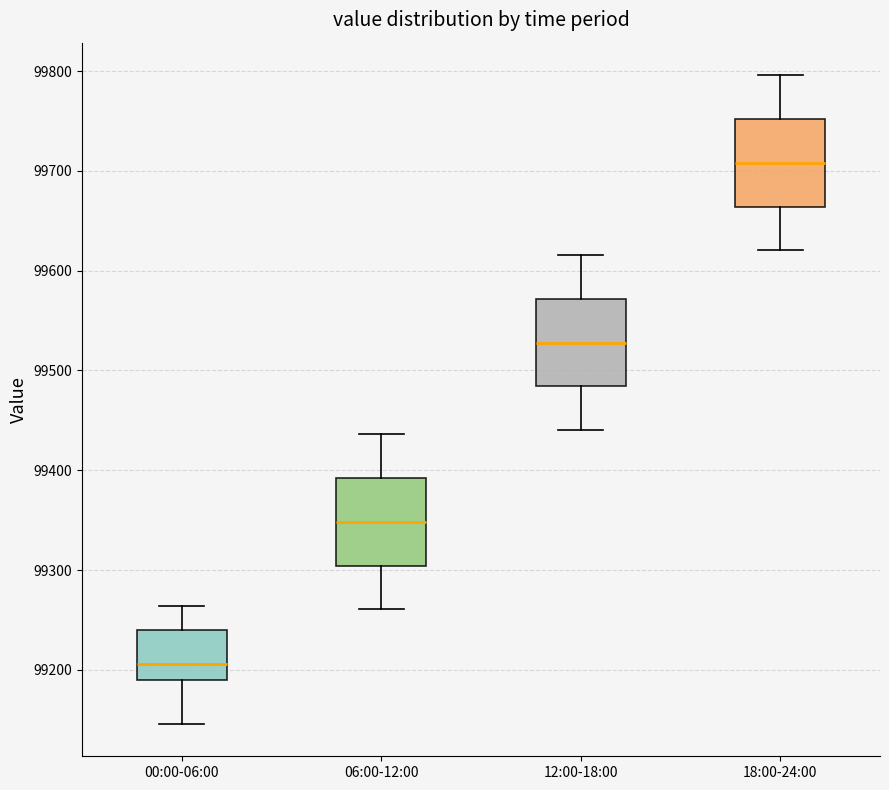

Reading left to right, read every box against the y-axis: the position of its median line, the range the box covers, and the ends of its whiskers. The values are not printed on the chart, so give them approximately, as read against the axis.

00:00-06:00: median 99210, box 99190 to 99240, whiskers 99150 to 99260
06:00-12:00: median 99350, box 99300 to 99390, whiskers 99260 to 99440
12:00-18:00: median 99530, box 99480 to 99570, whiskers 99440 to 99620
18:00-24:00: median 99710, box 99660 to 99750, whiskers 99620 to 99800